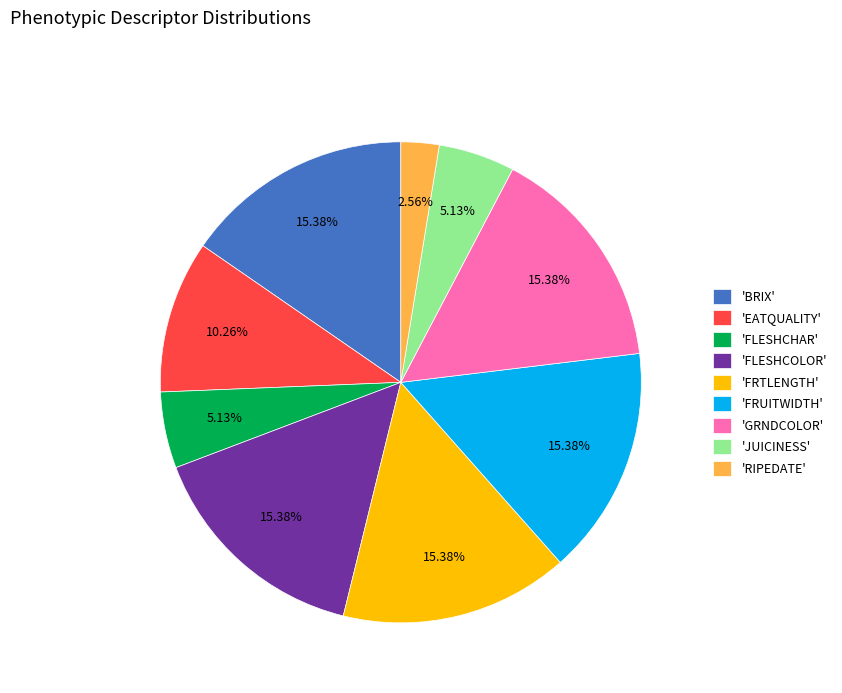

Is the sum of 'EATQUALITY' and 'FLESHCHAR' greater than half?

No